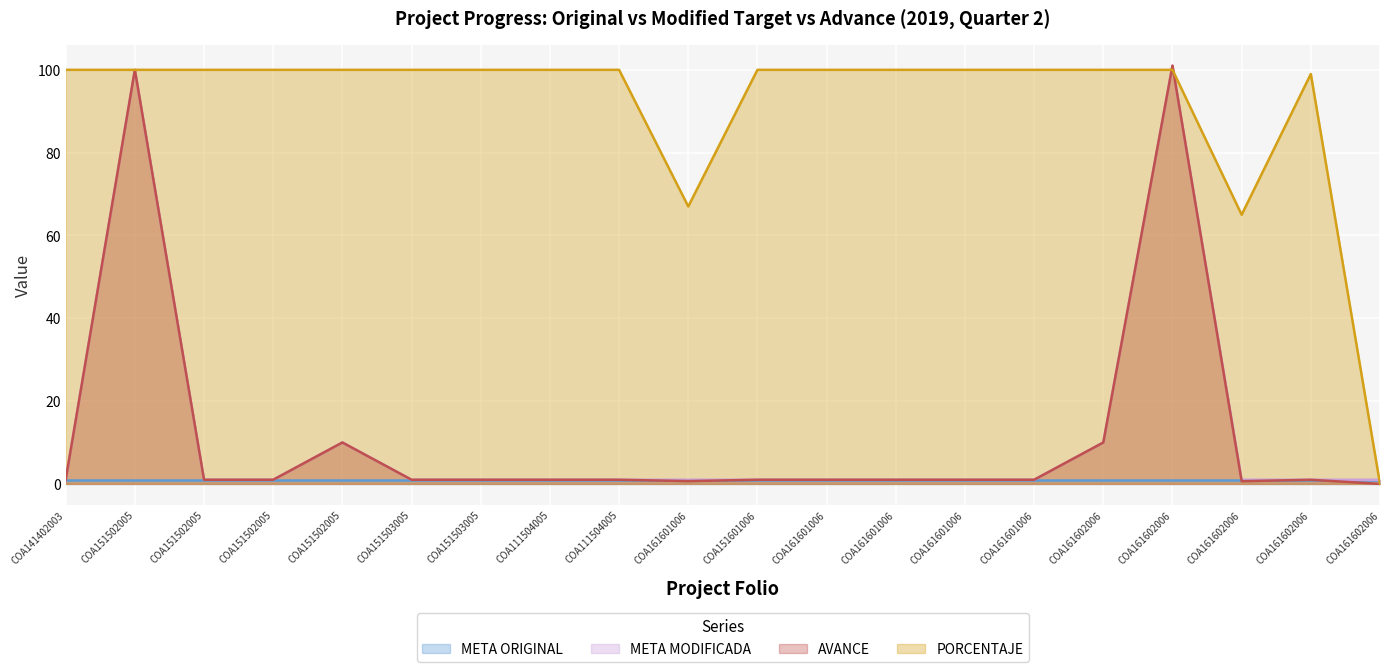

What is the greatest value displayed?

101.0